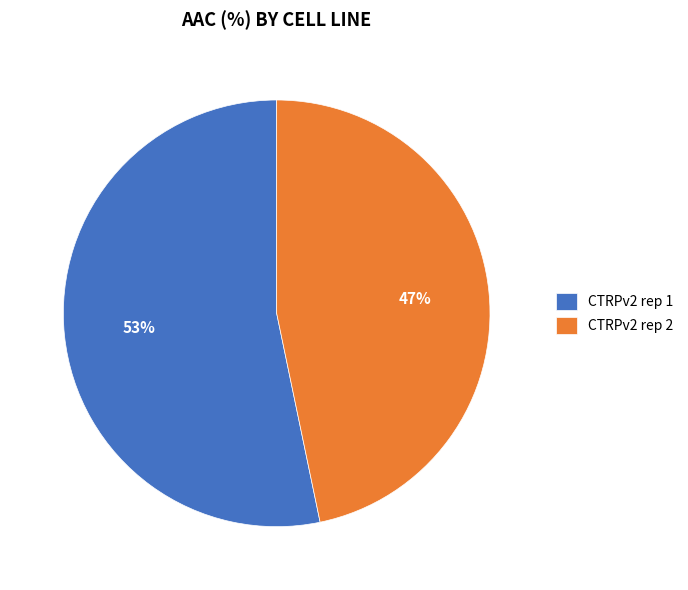

True or false: CTRPv2 rep 2 accounts for 36% of the total.

False